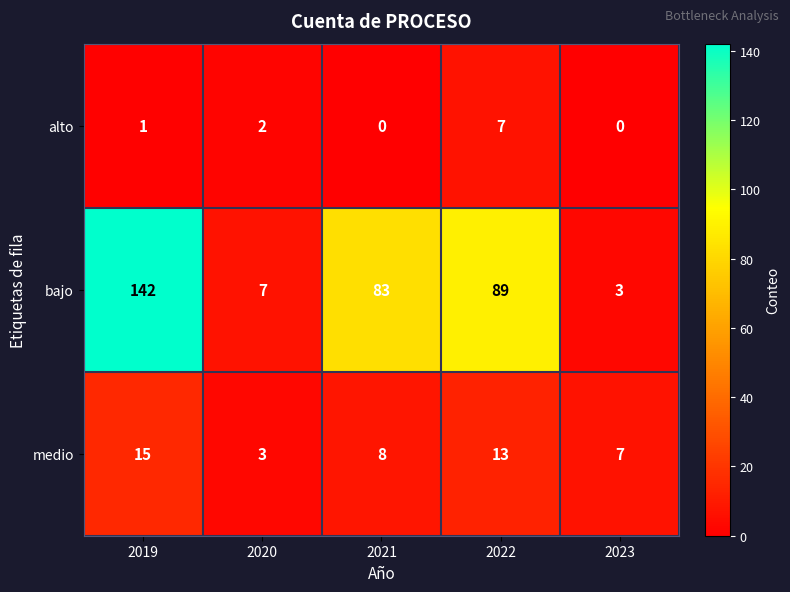

Reading right to left, list all the values displayed in this chart.

alto: 2023=0	2022=7	2021=0	2020=2	2019=1
bajo: 2023=3	2022=89	2021=83	2020=7	2019=142
medio: 2023=7	2022=13	2021=8	2020=3	2019=15